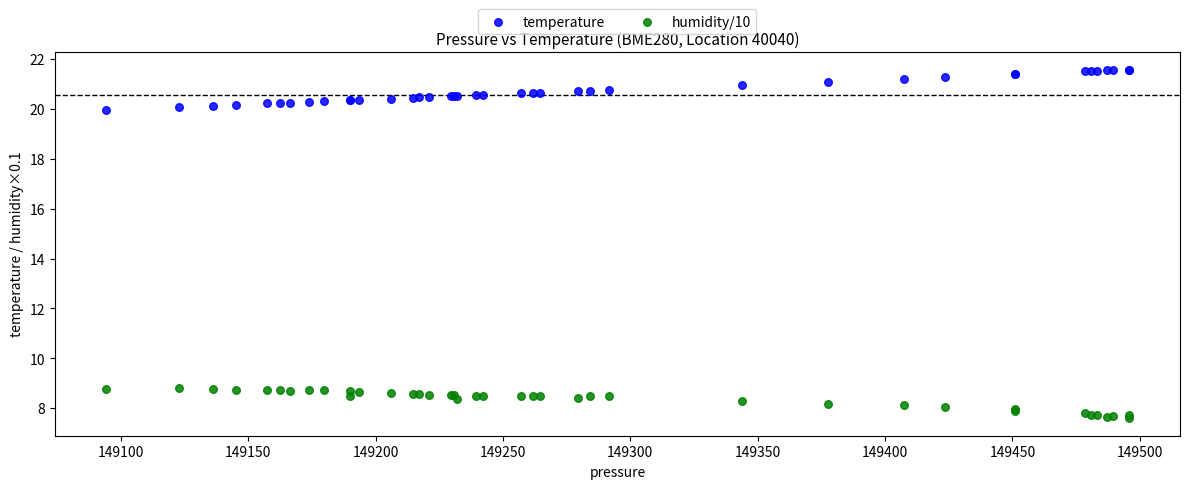

What is the X range (max minus min) for the scatter plot?

401.6